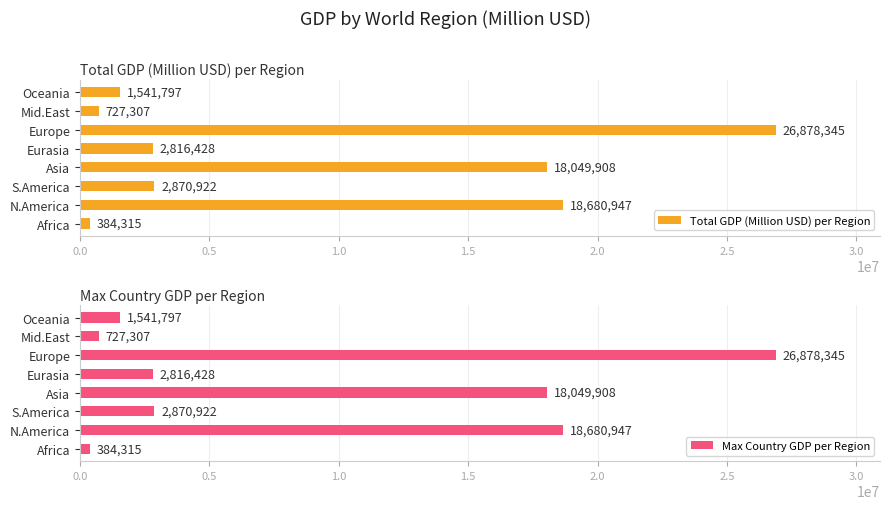

What are all the series names shown in the legend?

Total GDP (Million USD) per Region, Max Country GDP per Region